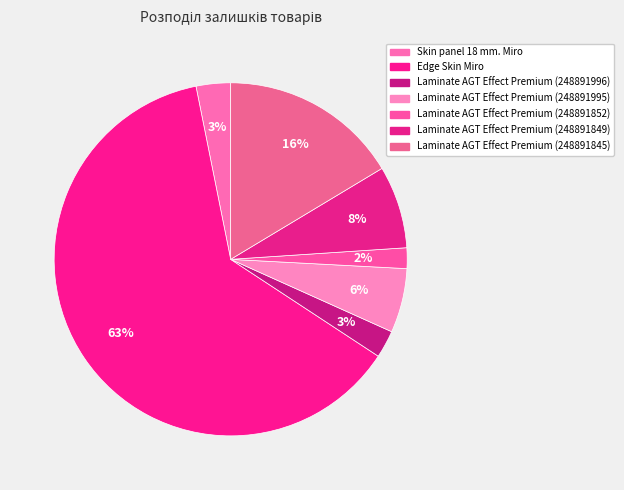

Count the number of slices in the pie.

7